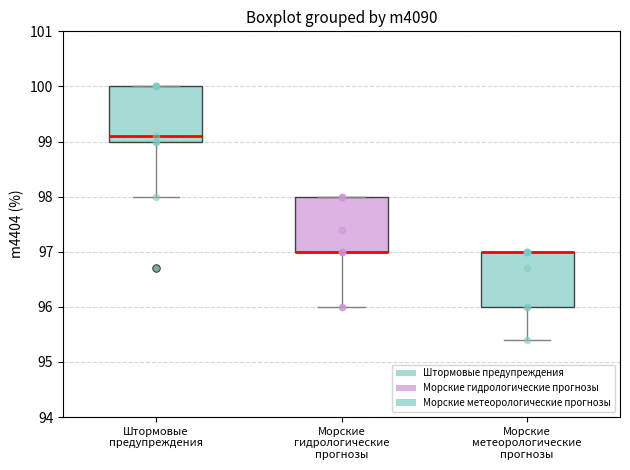

Reading left to right, transcribe this box plot: for each box, give where its median line is, the range the box spans, and where its two whiskers end, as read against the y-axis. The values are not printed on the chart, so give them approximately, as read against the axis.

Штормовые предупреждения: median 99.1, box 99.0 to 100.0, whiskers 98.0 to 100.0
Морские гидрологические прогнозы: median 97.0 (drawn on the box's lower edge), box 97.0 to 98.0, whiskers 96.0 to 98.0
Морские метеорологические прогнозы: median 97.0 (drawn on the box's upper edge), box 96.0 to 97.0, whiskers 95.4 to 97.0